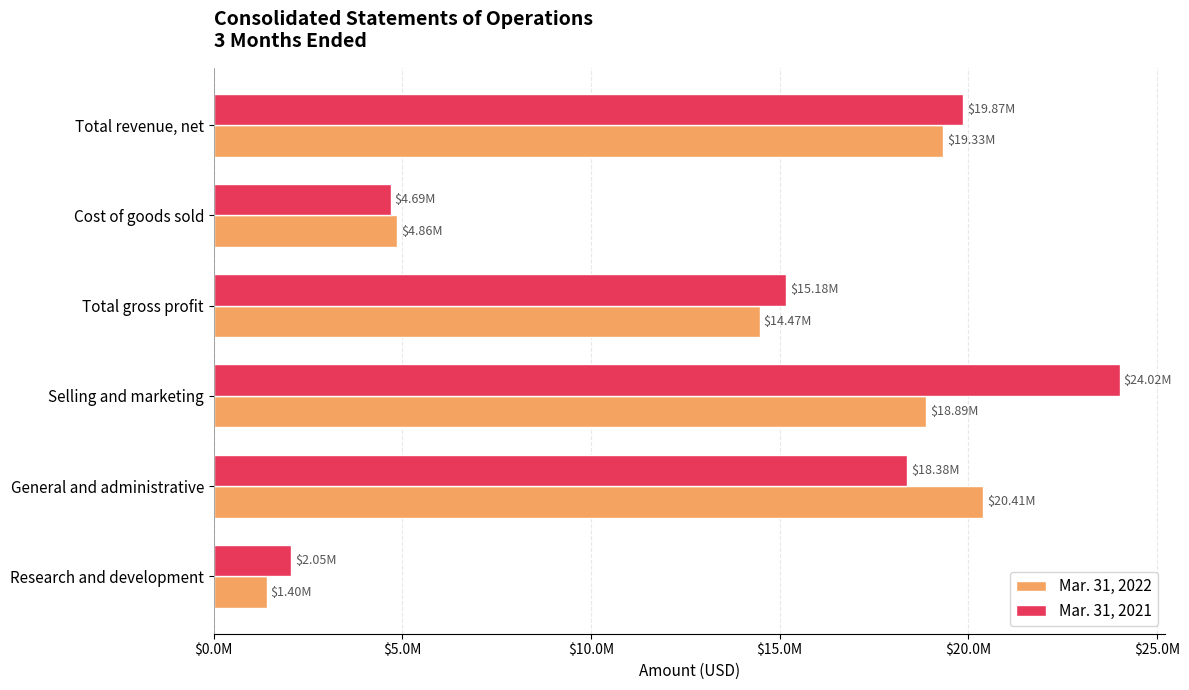

Reading left to right, list all the values displayed in this chart.

Mar. 31, 2022: 19333000	4860000	14473000	18895000	20407000	1400000
Mar. 31, 2021: 19866000	4687000	15179000	24024000	18383000	2050000